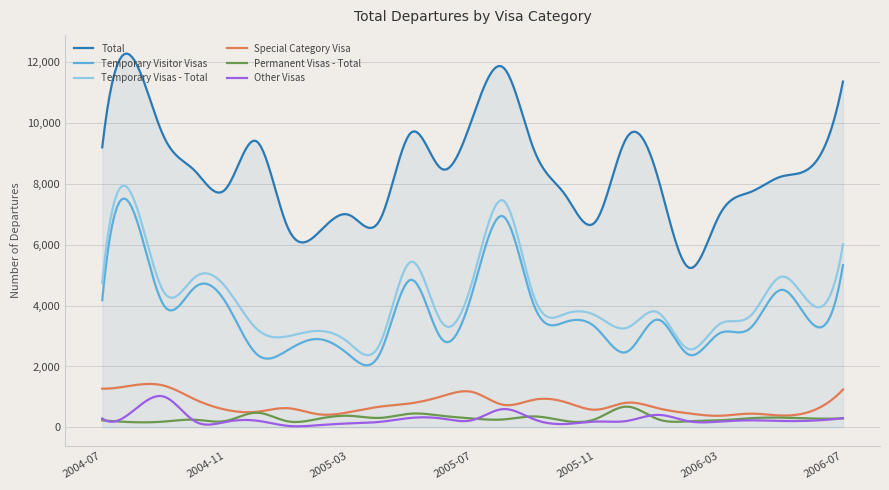

What is the maximum value for Other Visas?

1030.0